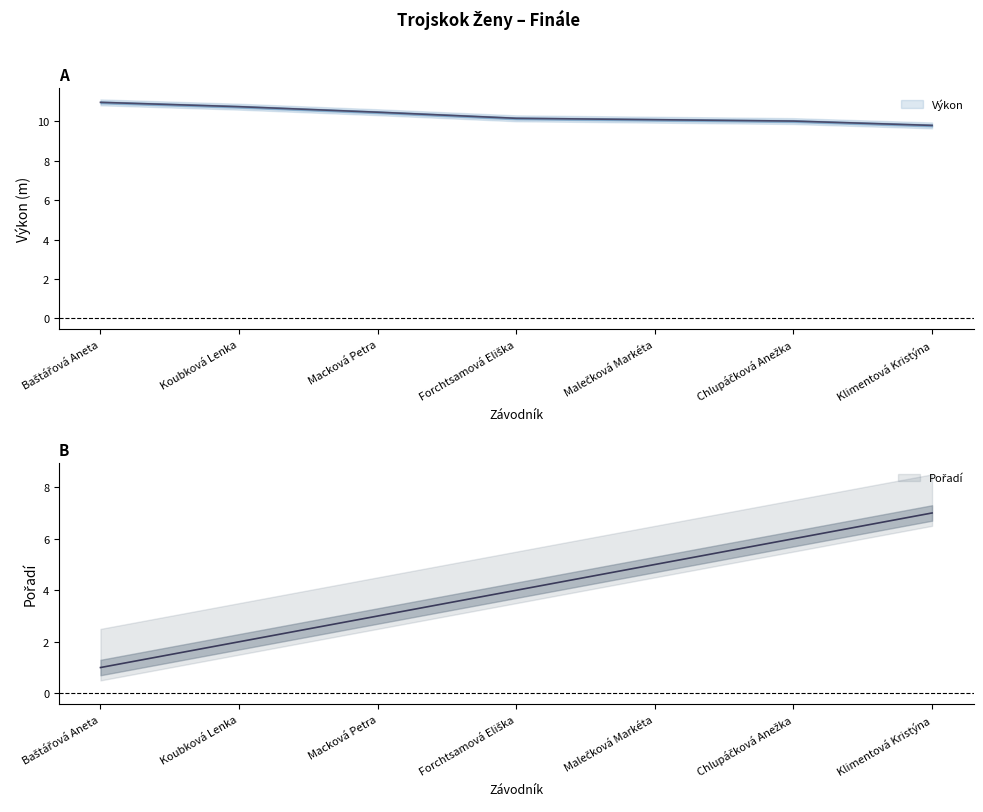

At which label is Výkon closest to 10?

Chlupáčková Anežka